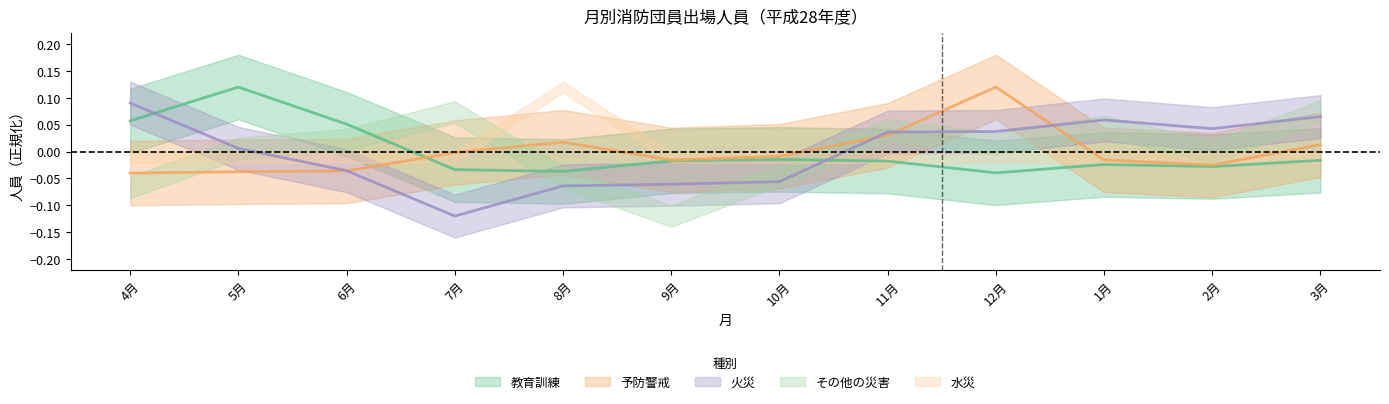

Between 3月 and 11月, which is larger?

3月